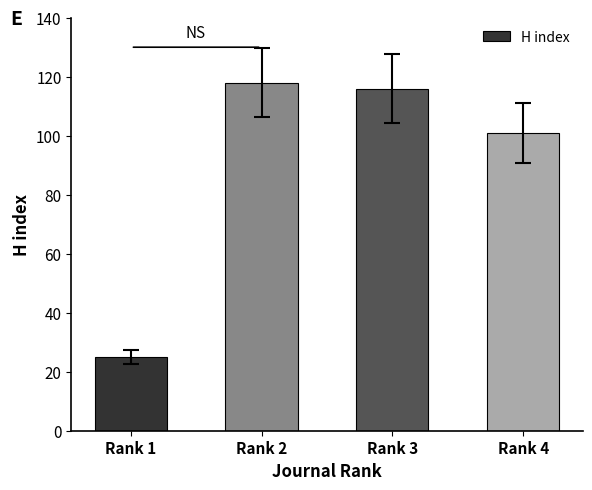

What is the maximum value shown in the chart?

118